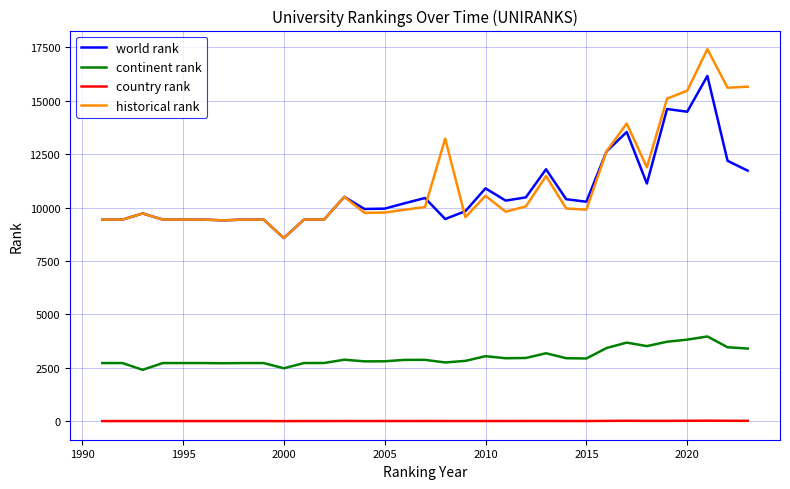

What is the average value of the world rank series?

10714